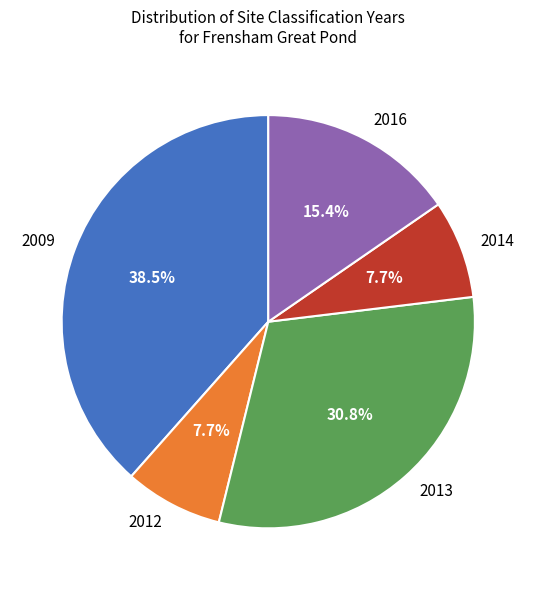

Combined, do 2009 and 2012 account for over 50%?

No